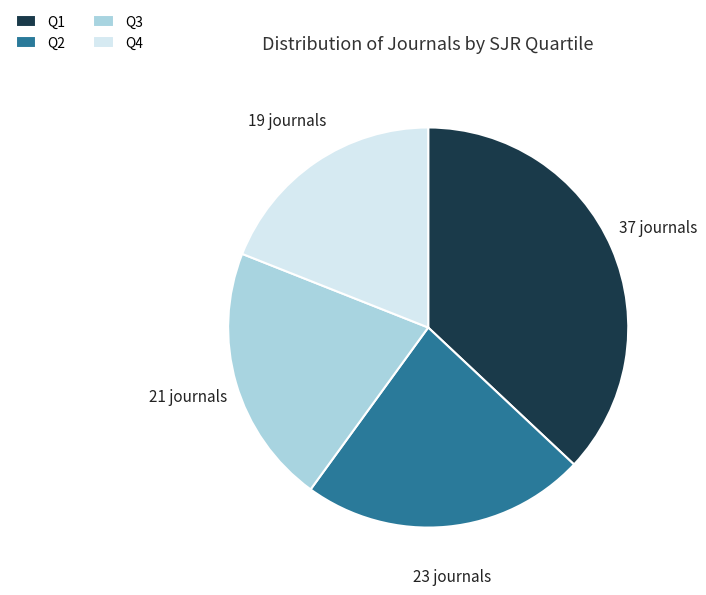

Does Q1 represent more than half of the total?

No